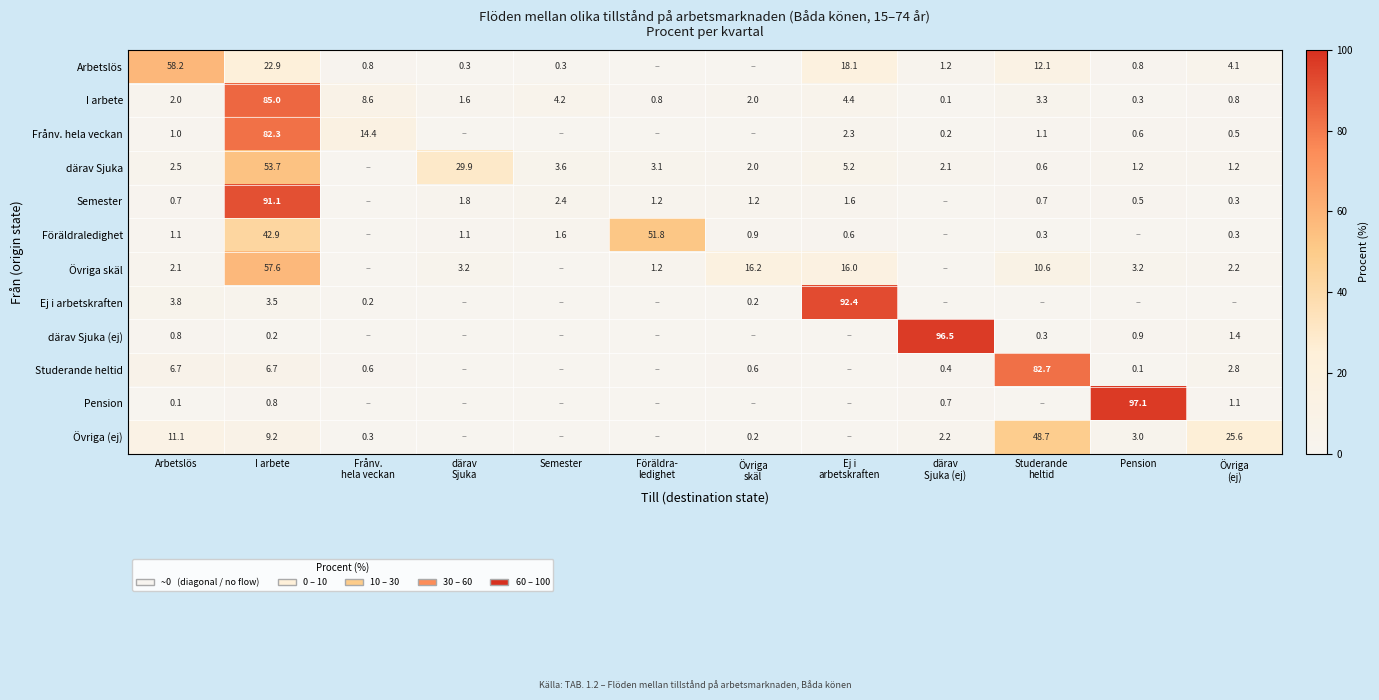

What is the spread (max minus min) of values at I arbete?

90.9